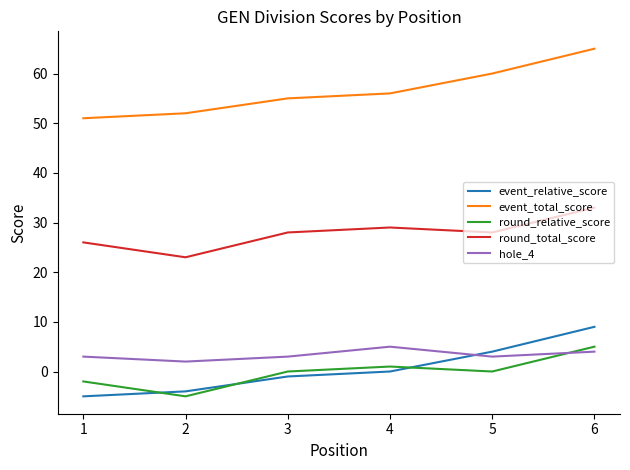

Which series has the largest total across all categories?

event_total_score